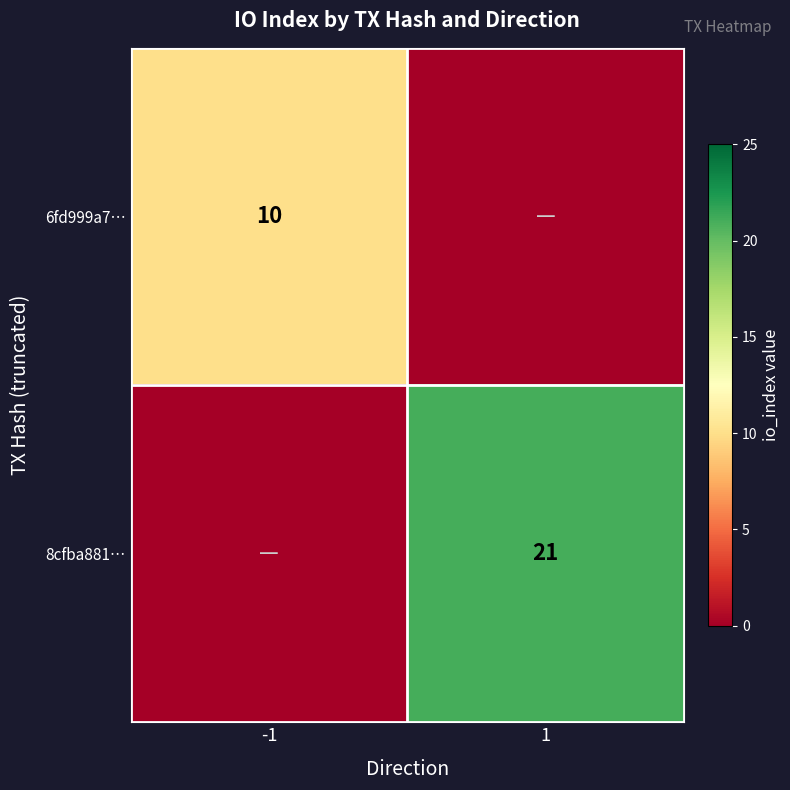

Is it true that 6fd999a7… equals 10 at -1?

True